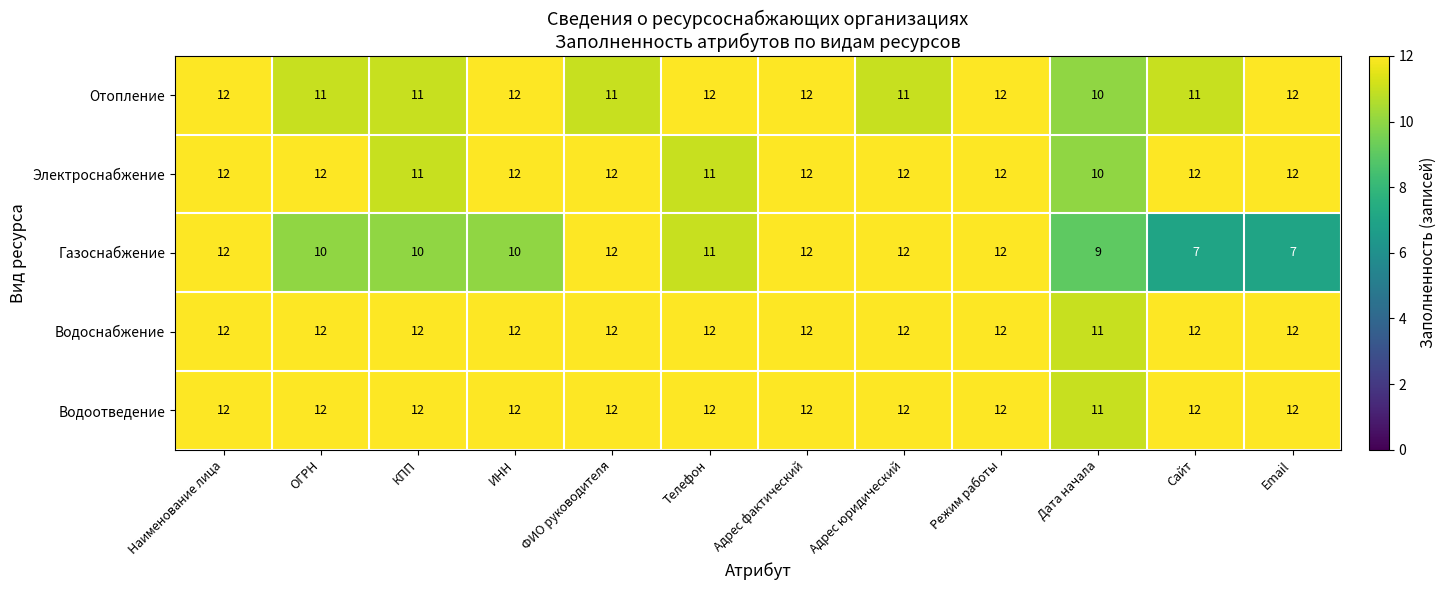

What is the total value across all series at ФИО руководителя?

59